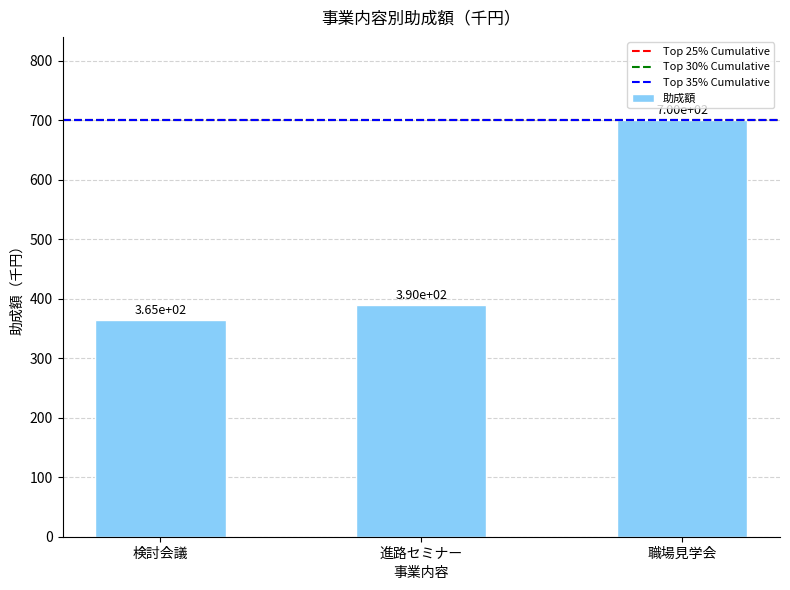

Reading left to right, list all the values displayed in this chart.

検討会議=365	進路セミナー=390	職場見学会=700